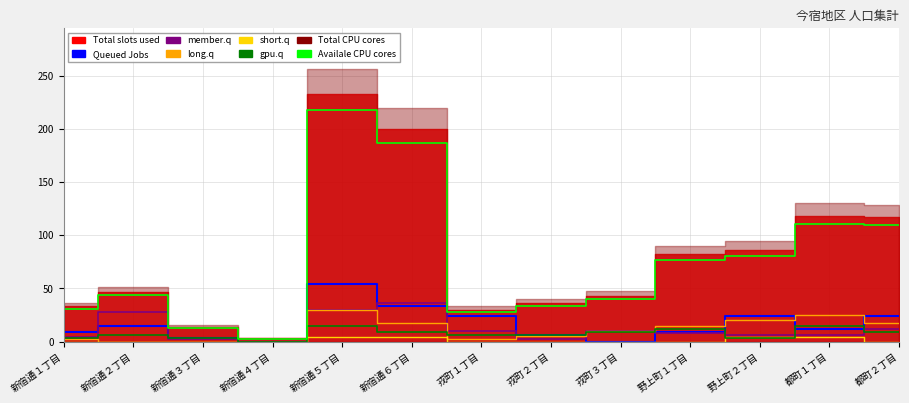

What position from the left is 戎町３丁目?

9